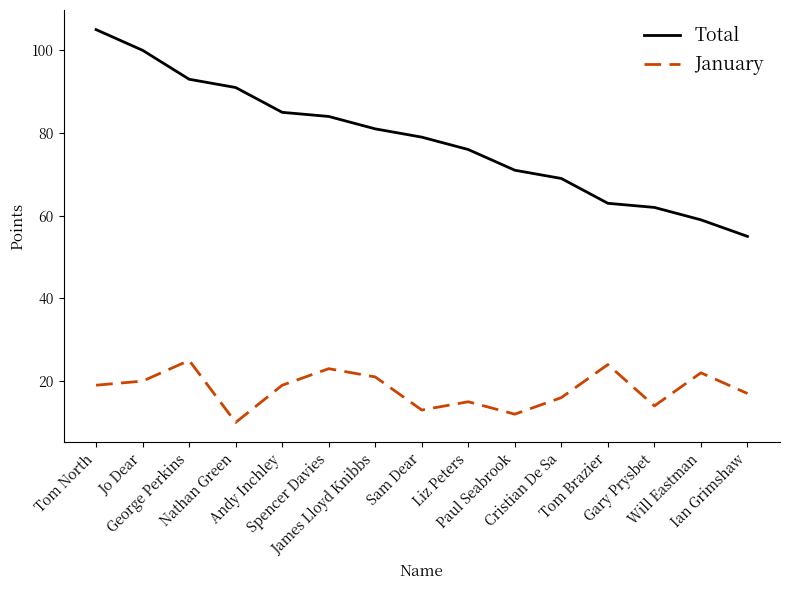

The Total series shows 22 at Ian Grimshaw. True or false?

False